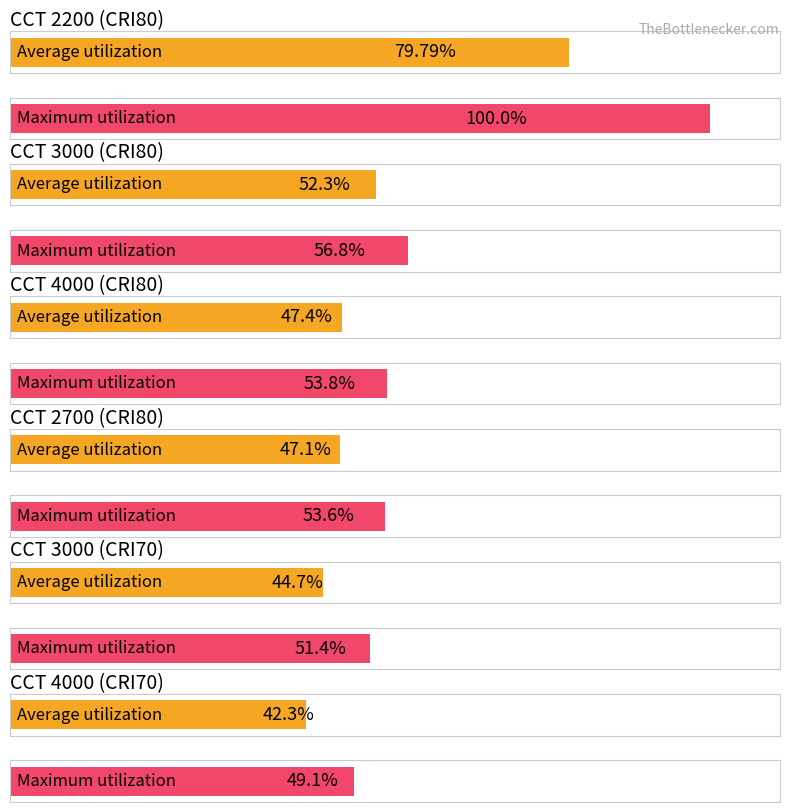

At how many categories does at least one series exceed 75?

1